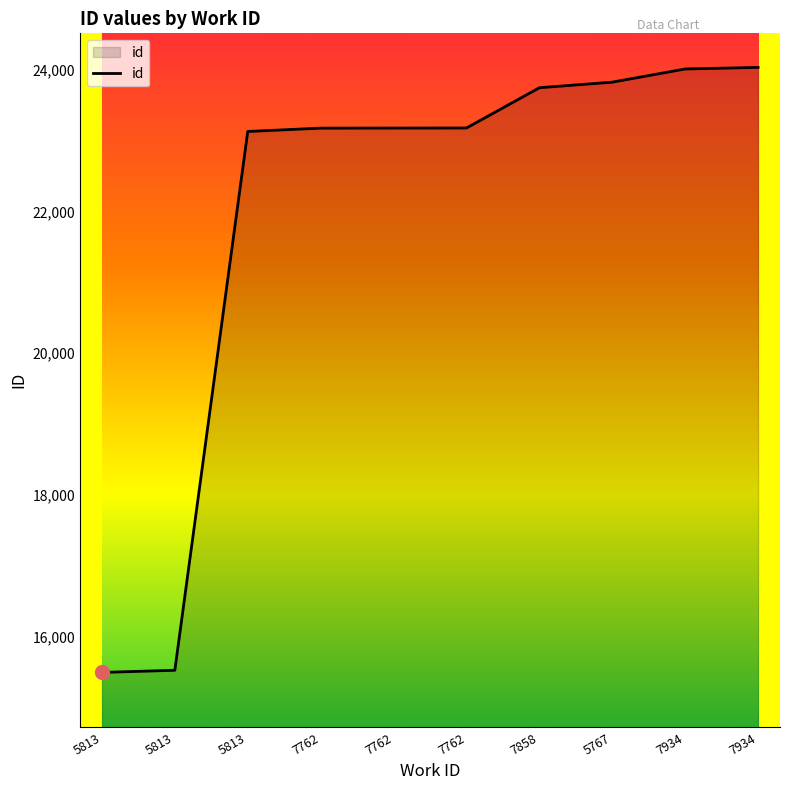

What is the sum of all values?

219297